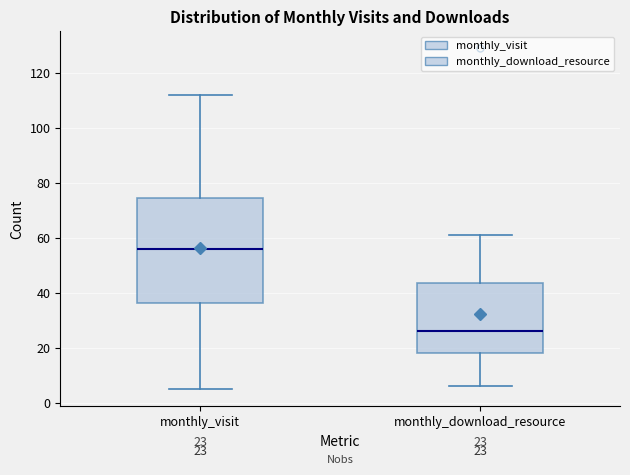

Which box is the tallest, from its lower edge to its upper edge?

monthly_visit